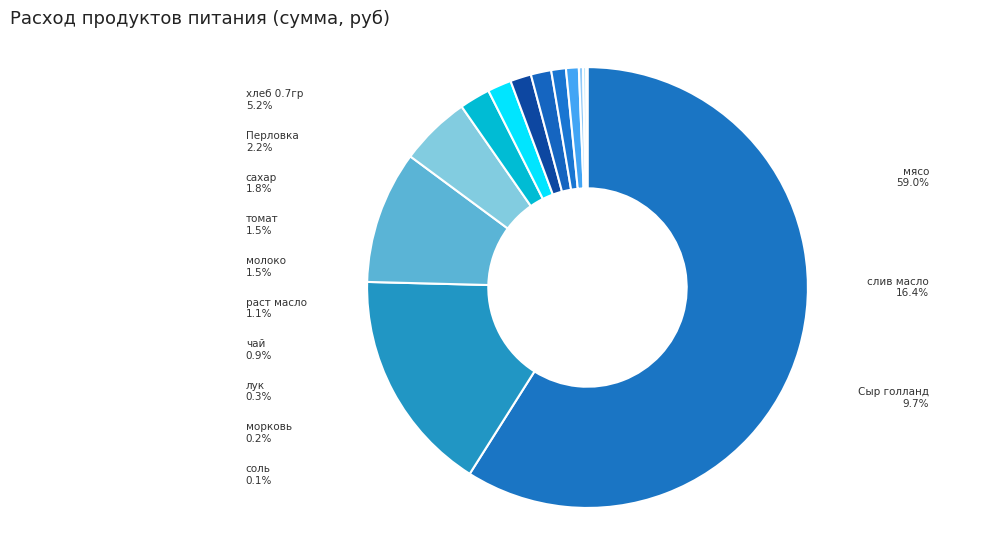

What percentage is the молоко slice, to the nearest percent?

1%